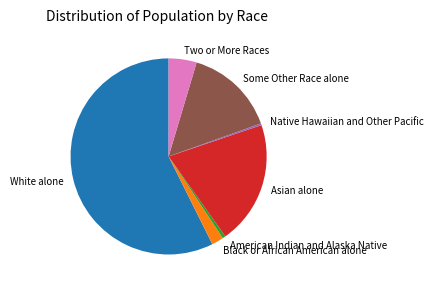

Between White alone and Black or African American alone, which is larger?

White alone